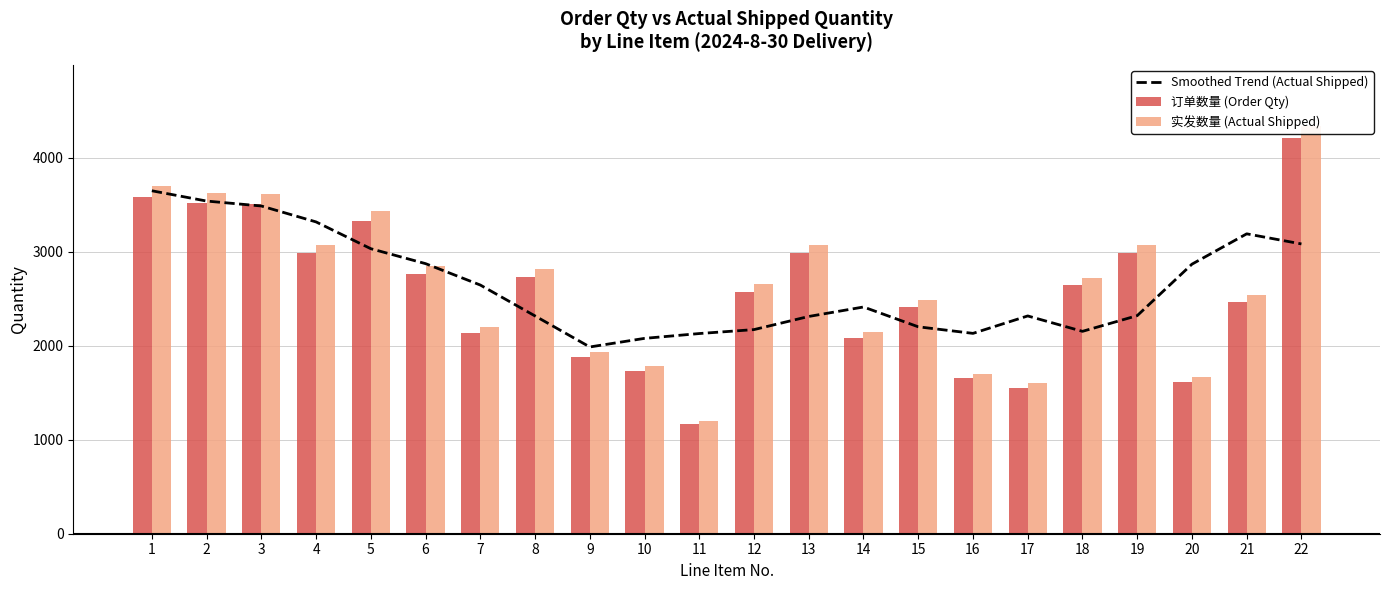

True or false: 实发数量 (Actual Shipped) has a value of 1067.6 at 16.

False